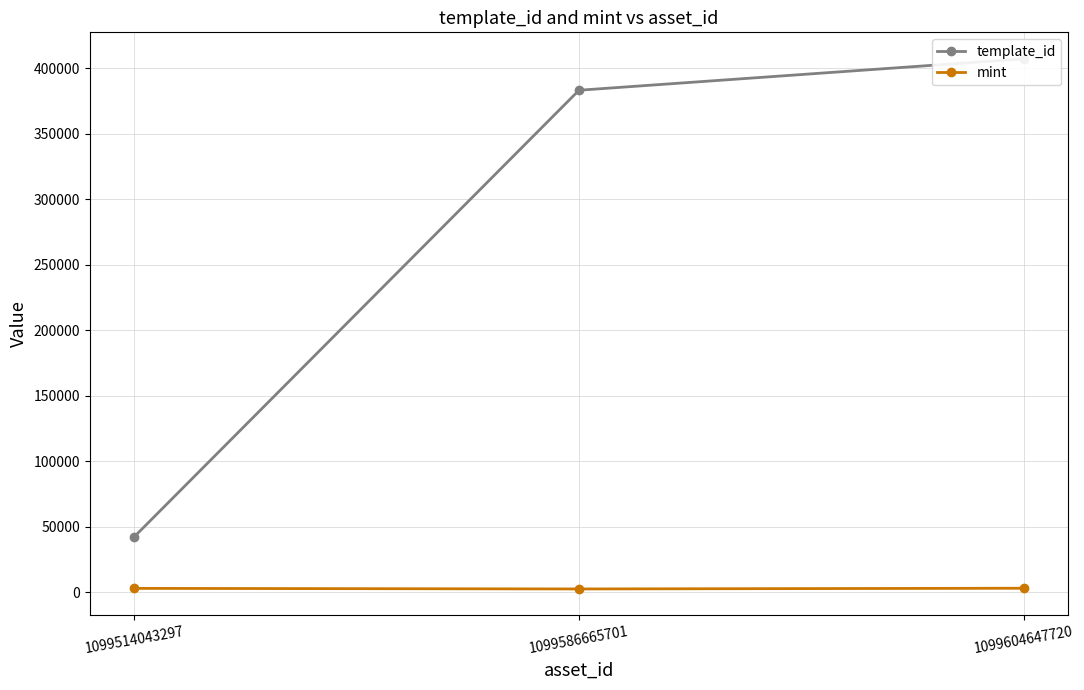

How many data points does each series have?

3